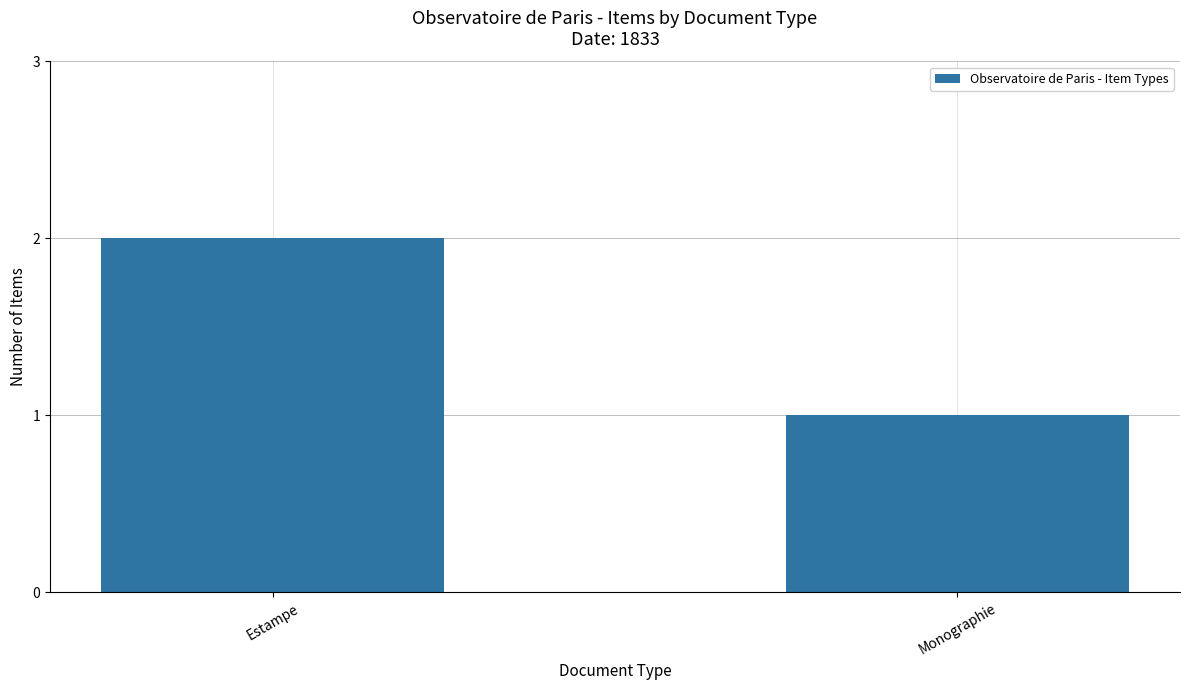

At which category does the chart reach its minimum across all series?

Monographie